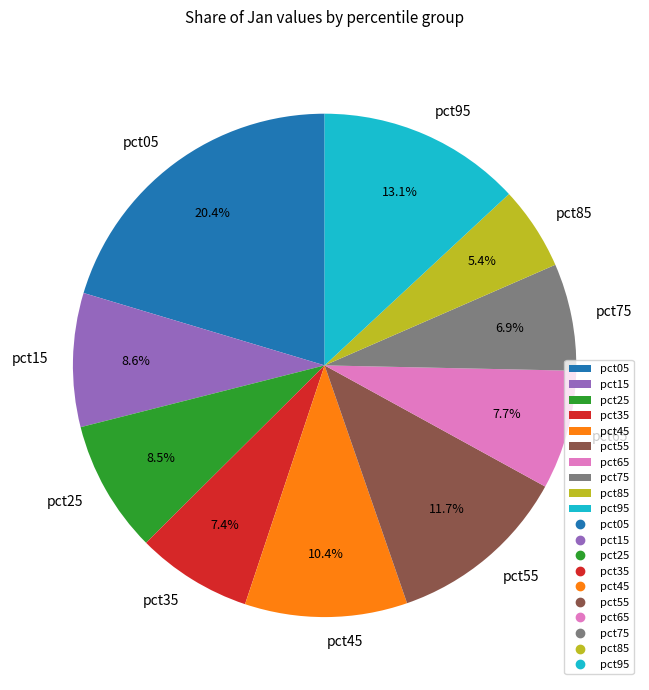

How many slices are in this pie chart?

10